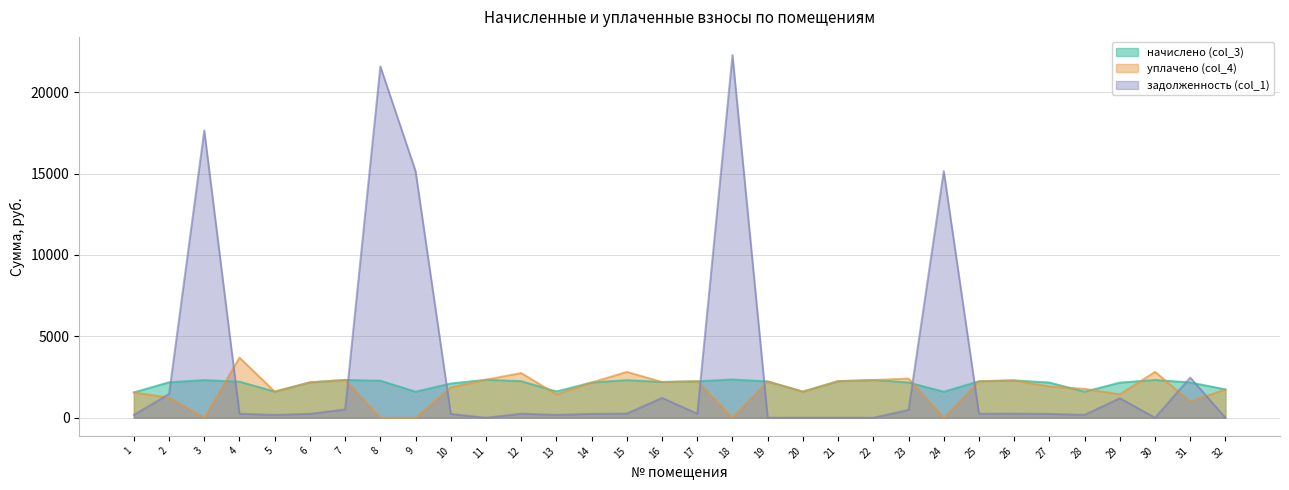

The value of задолженность (col_1) at 13 is 179.6. True or false?

True